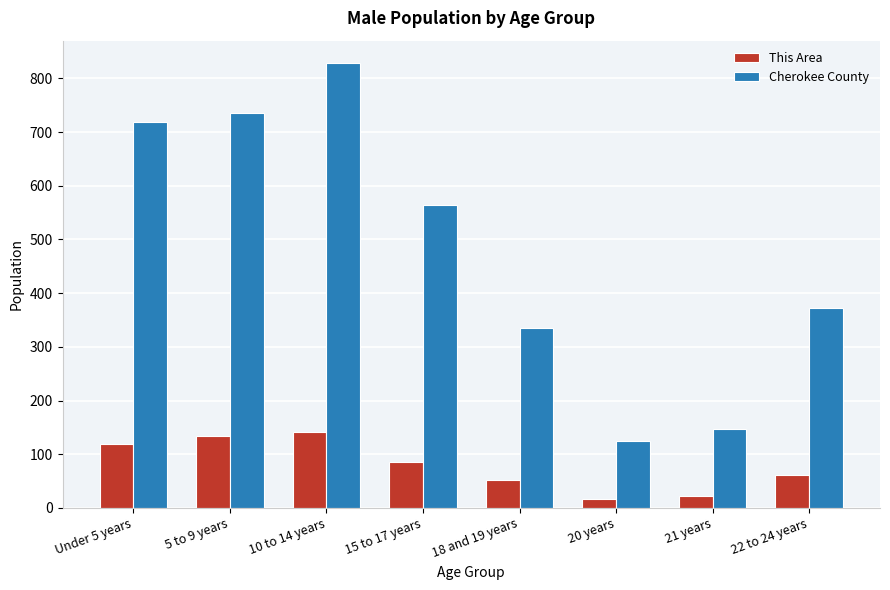

At which category is the sum across all series the highest?

10 to 14 years